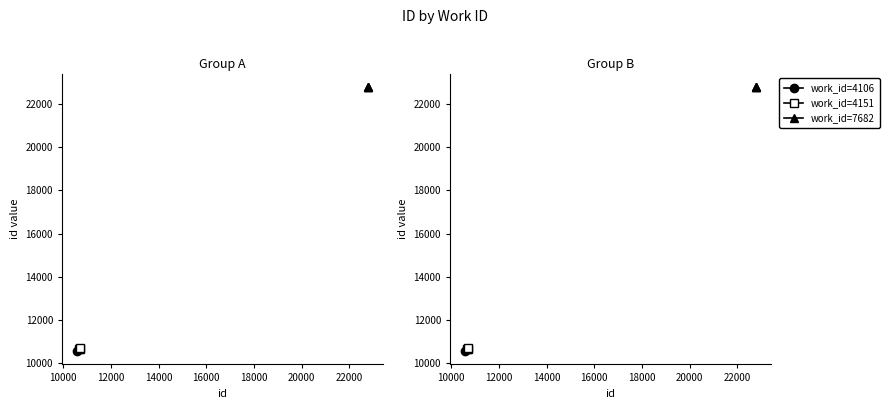

What is the value of the work_id=7682 point at the 1st from the left?

22791